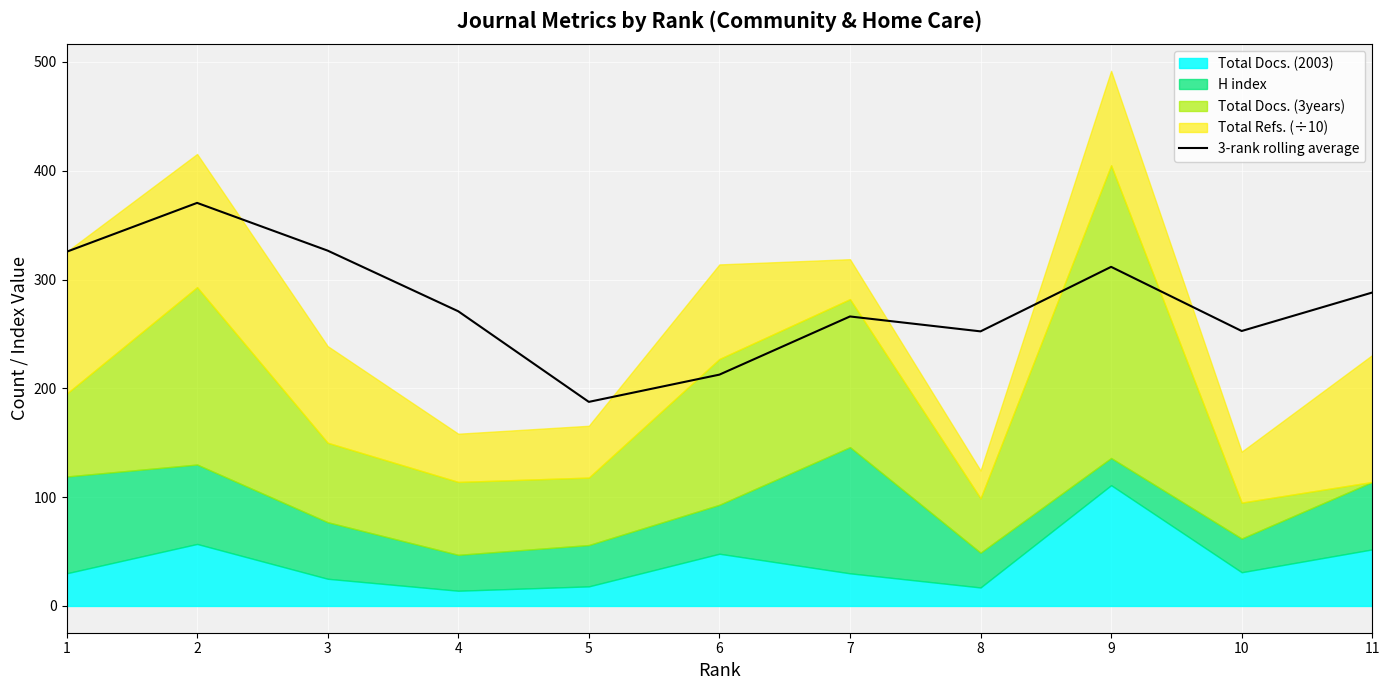

What is the difference between the values at 10 and 4?

18.1